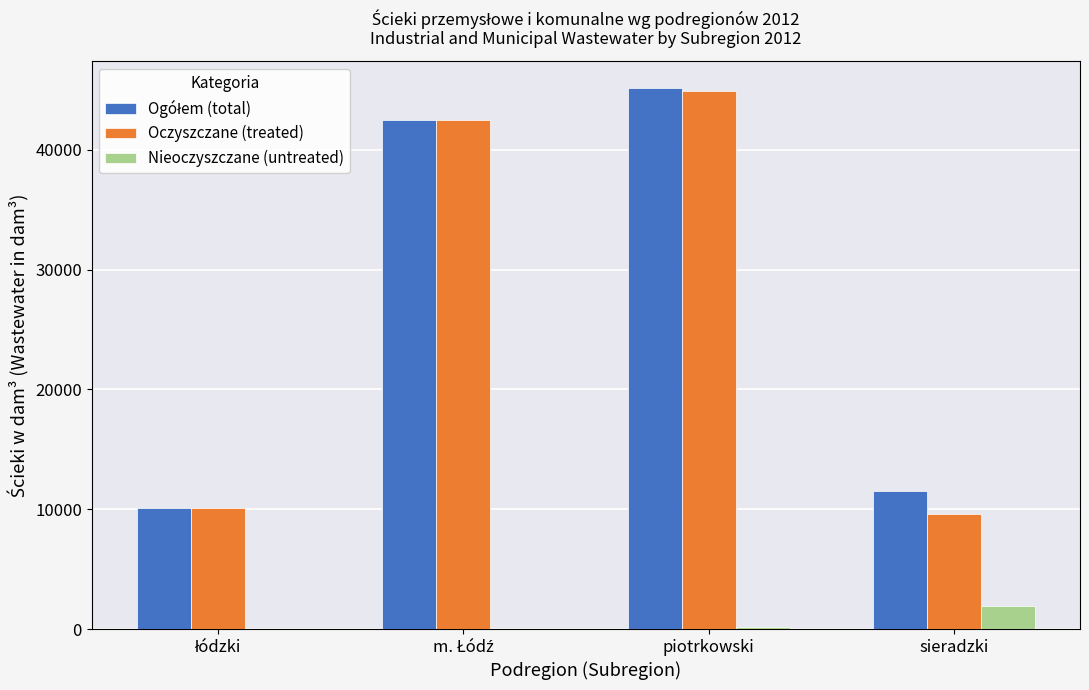

Read the Nieoczyszczane (untreated) value at sieradzki.

1917